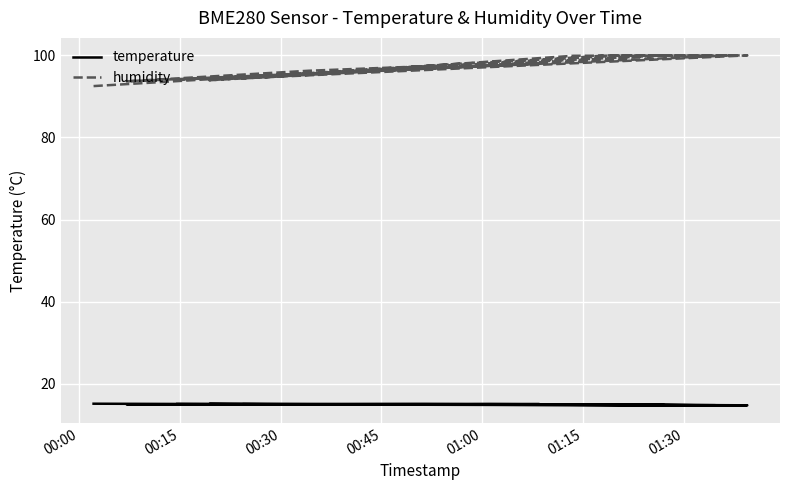

In humidity, how many points are higher than both neighbors (excluding endpoints)?

3